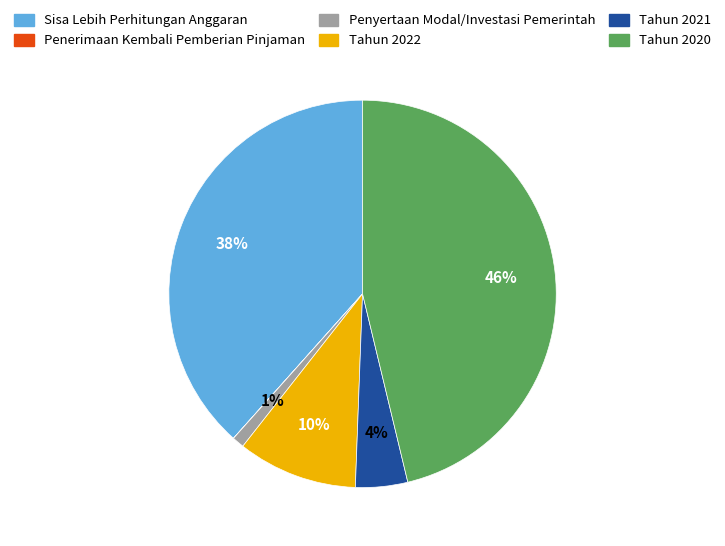

Is the sum of Tahun 2022 and Penyertaan Modal/Investasi Pemerintah greater than half?

No